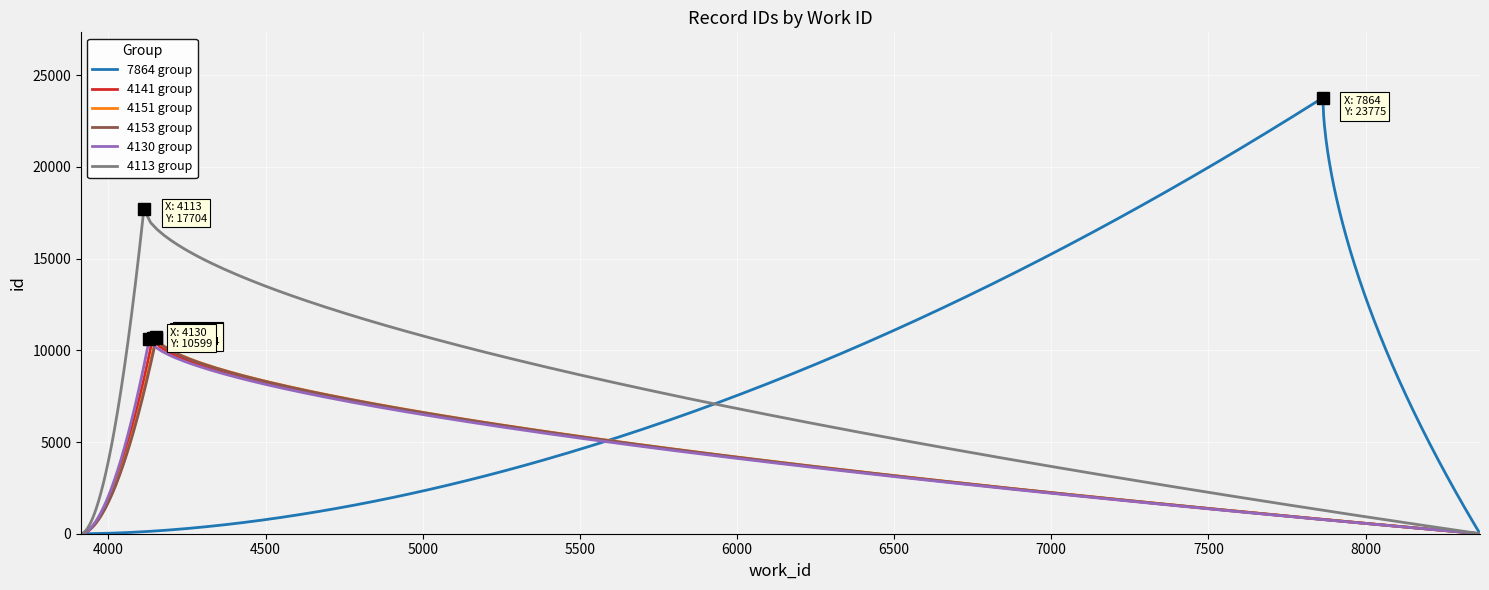

True or false: id_min and work_id intersect in this chart.

False